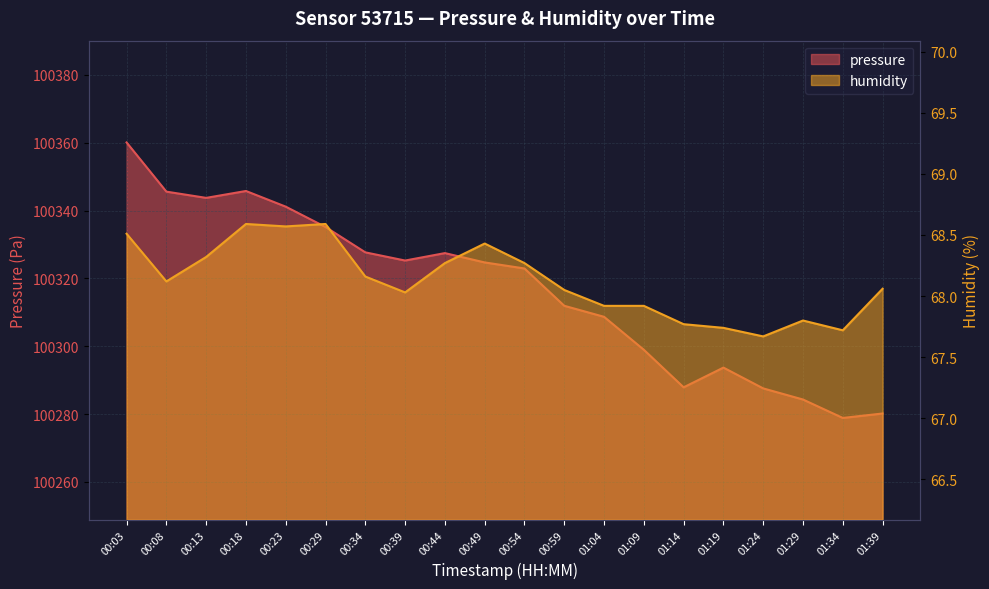

What value does the humidity series have at 01:09?

67.9